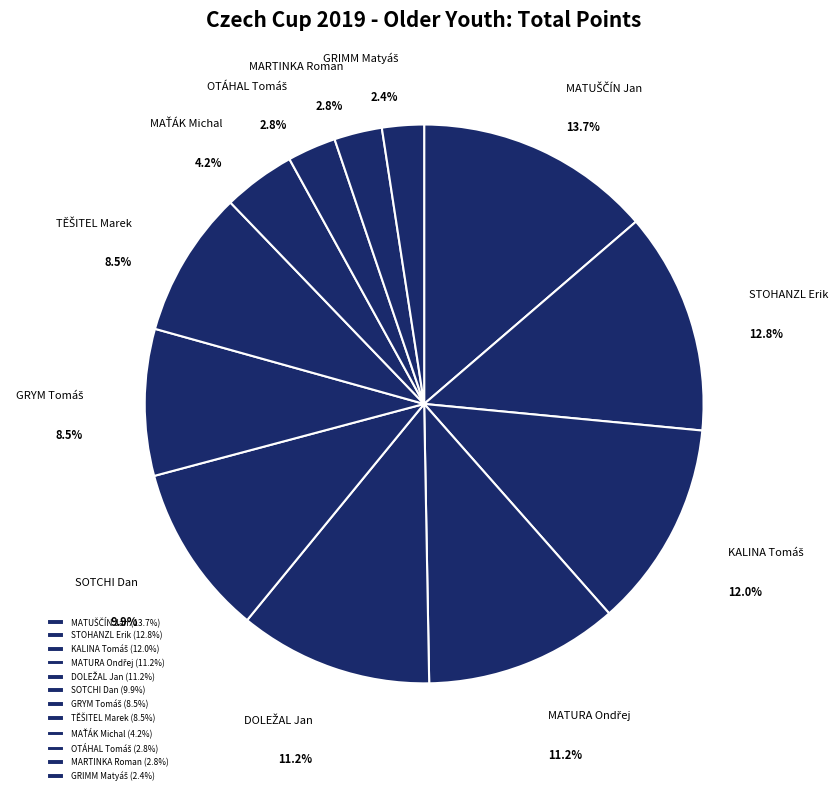

Does MARTINKA Roman represent more than half of the total?

No